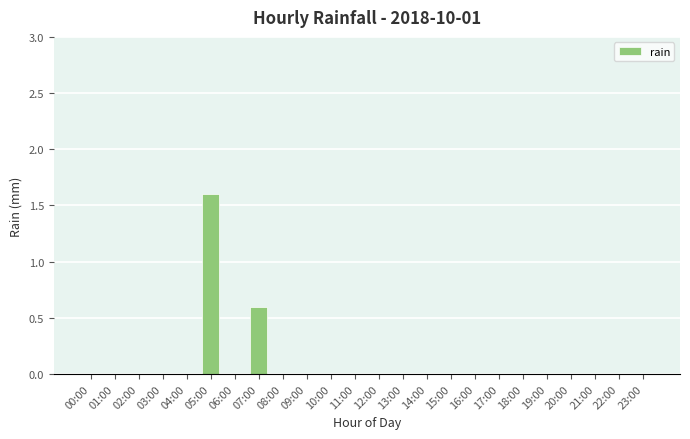

The value at 17:00 is 0.0. True or false?

True